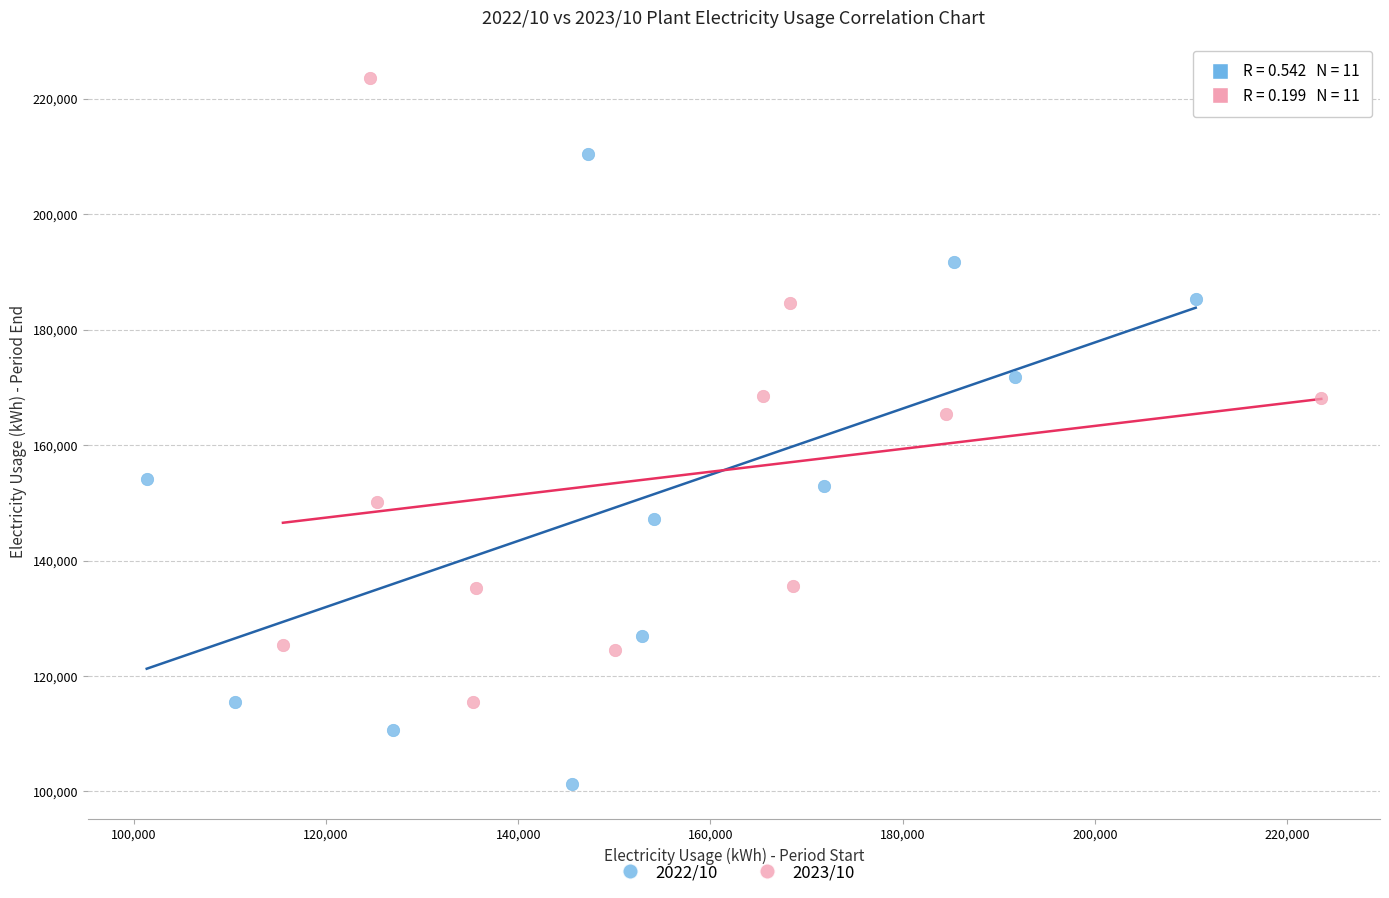

What are all the series names shown in the legend?

2022/10, 2023/10